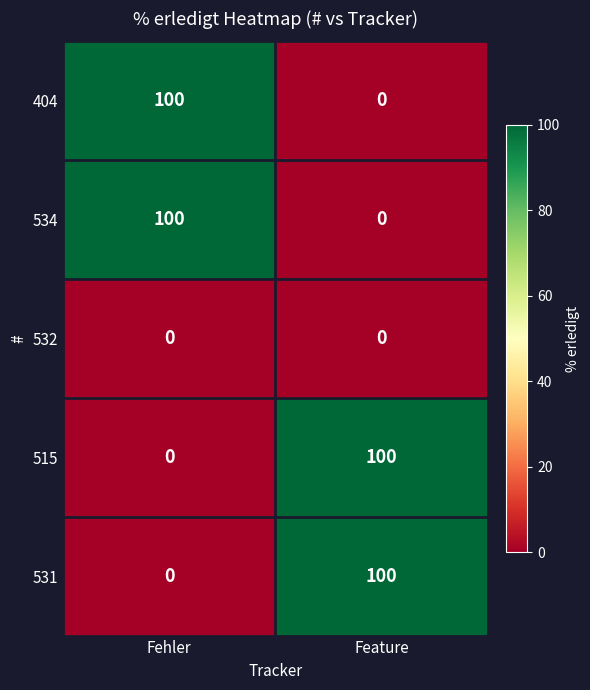

Reading left to right, what are all the values shown in this chart?

404: 100	0
534: 100	0
532: 0	0
515: 0	100
531: 0	100